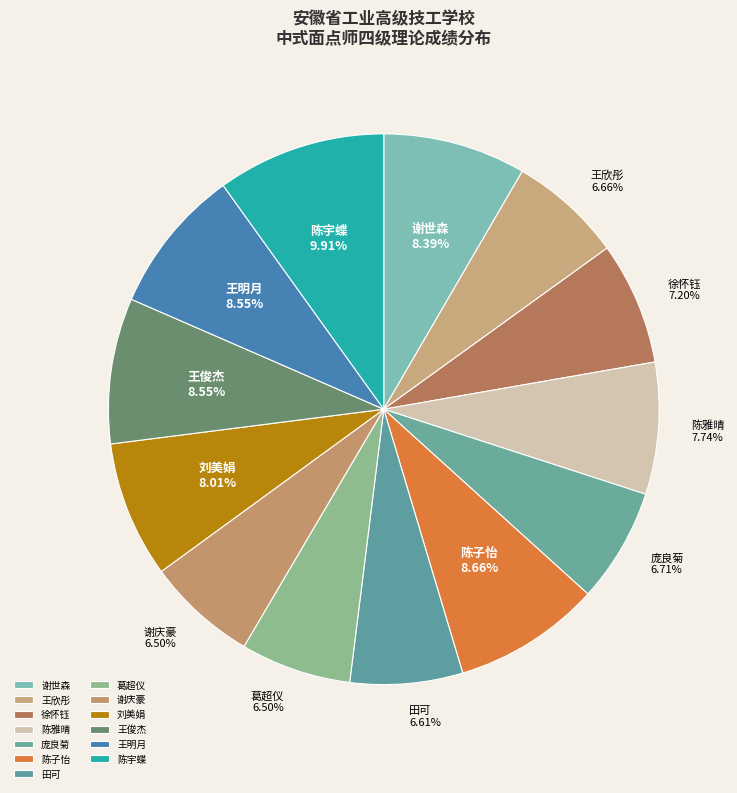

How many segments does this pie chart have?

13